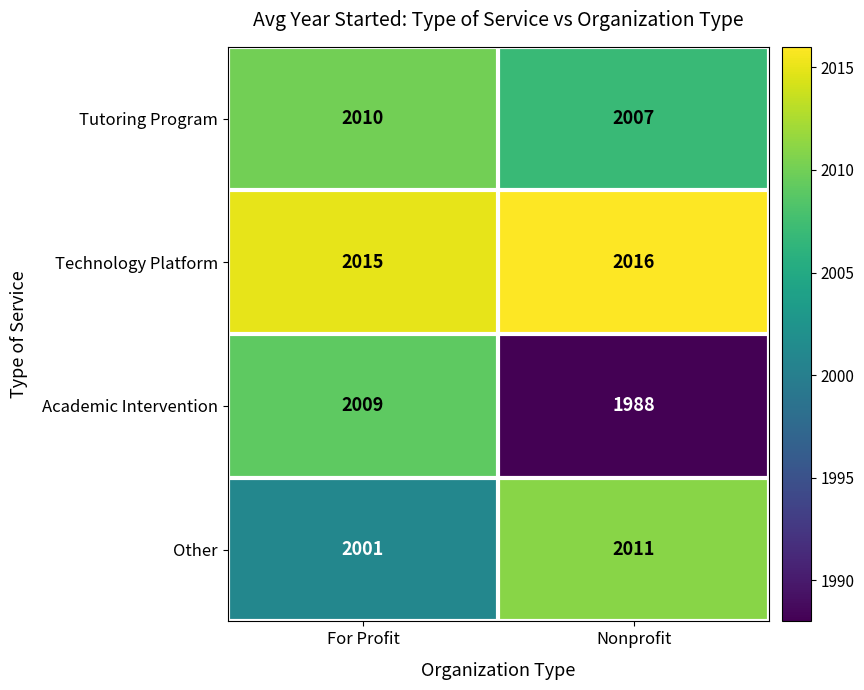

Reading right to left, what are all the values shown in this chart?

Tutoring Program: Nonprofit=2007	For Profit=2010
Technology Platform: Nonprofit=2016	For Profit=2015
Academic Intervention: Nonprofit=1988	For Profit=2009
Other: Nonprofit=2011	For Profit=2001